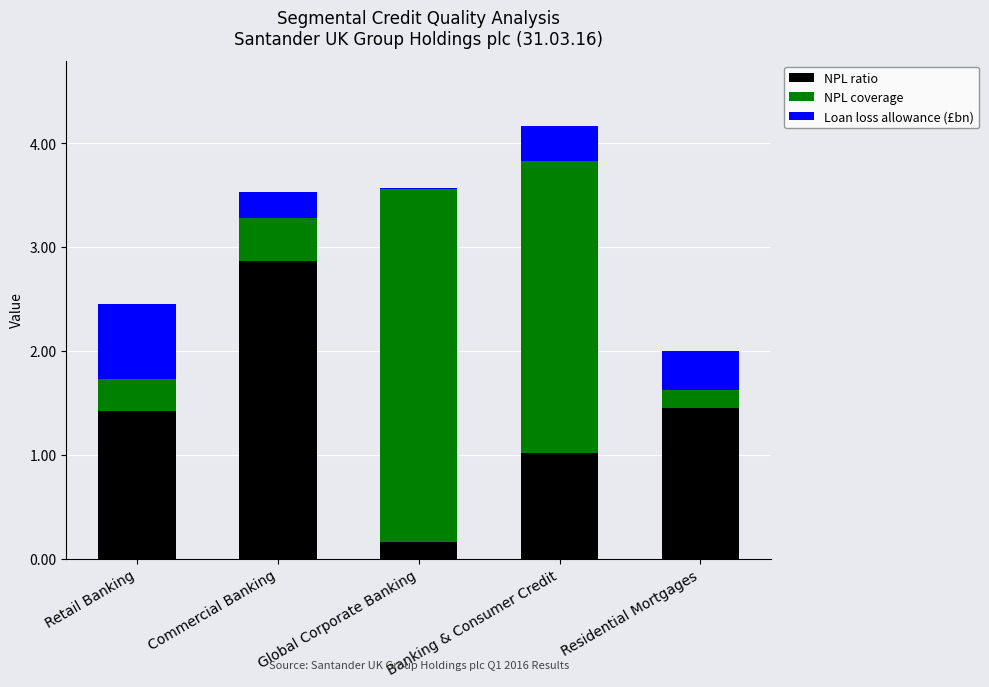

At which label does NPL ratio reach its peak?

Commercial Banking